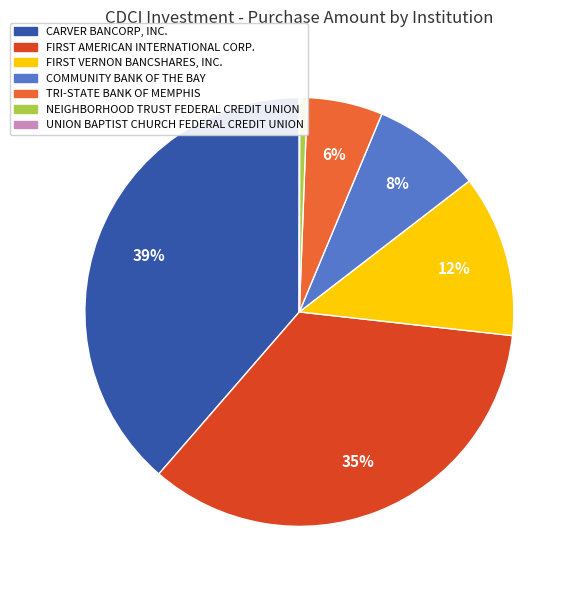

To the nearest percent, what percentage of the pie is CARVER BANCORP, INC.?

39%